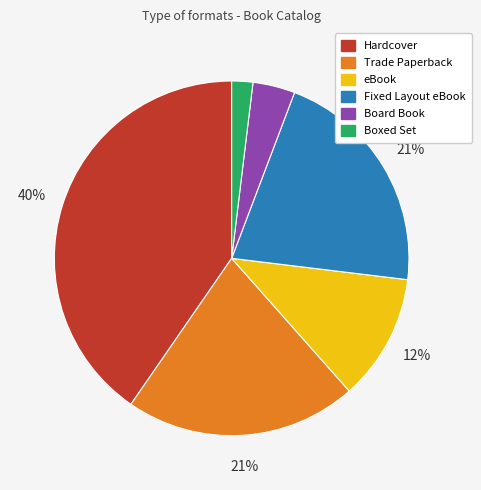

Is there any slice that represents more than half of the pie?

No